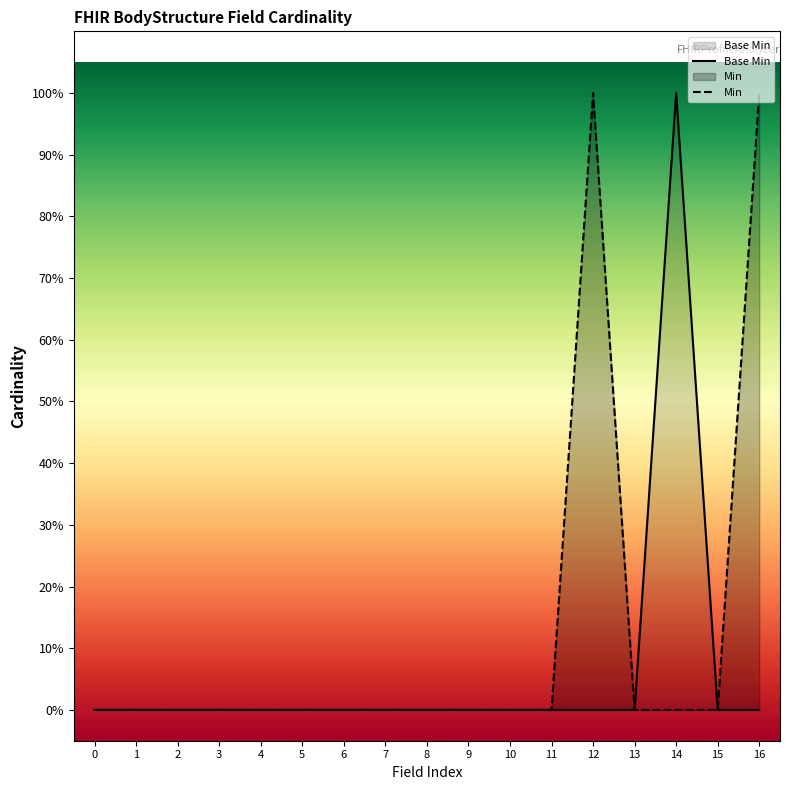

How many positive values does the Base Min series have?

1